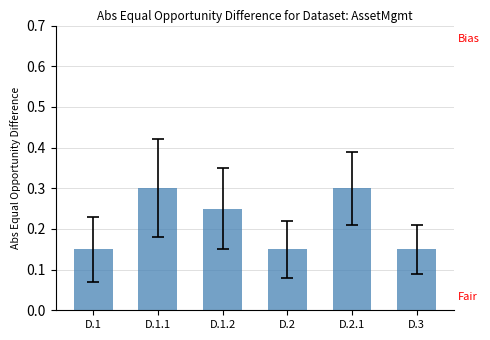

What is the sum of all values?

1.3